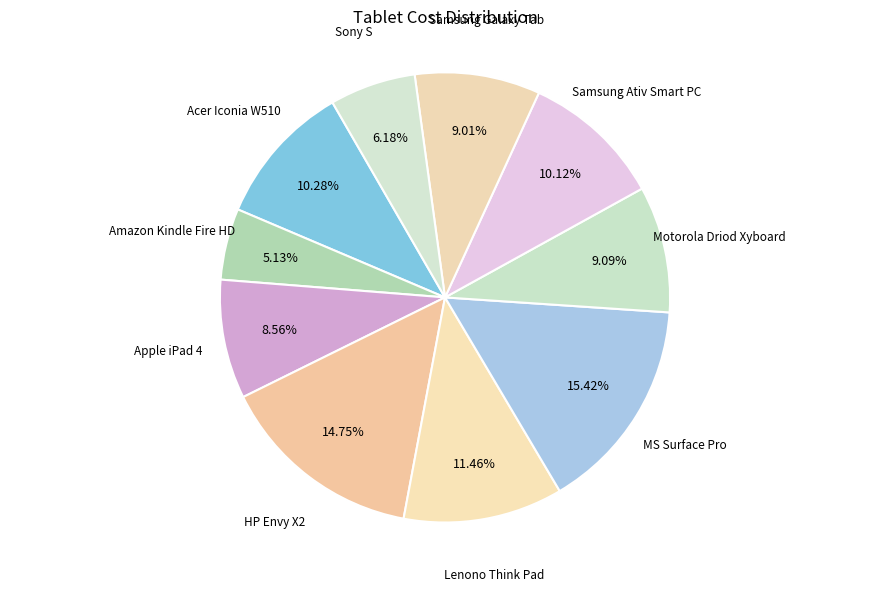

The Motorola Driod Xyboard slice represents 23% of the pie. True or false?

False